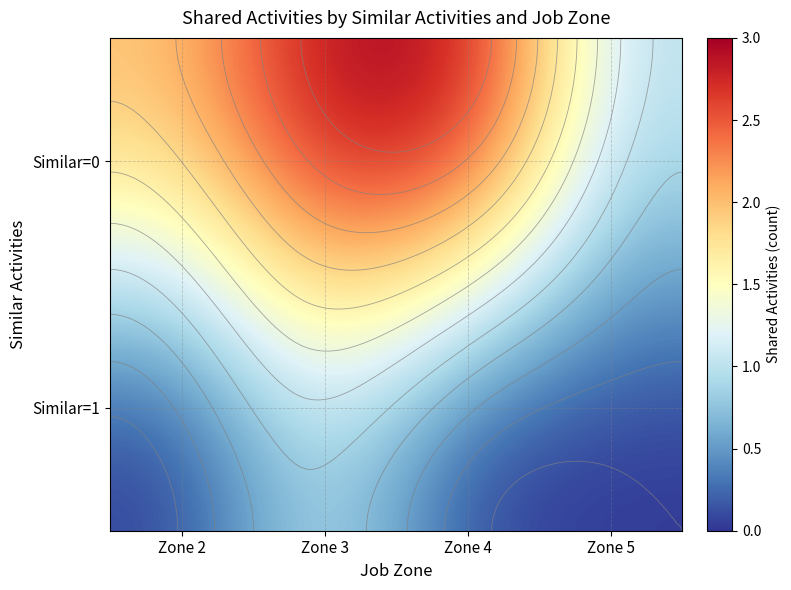

Is the value of Similar=1 at Zone 3 greater than the value of Similar=0 at Zone 2?

No